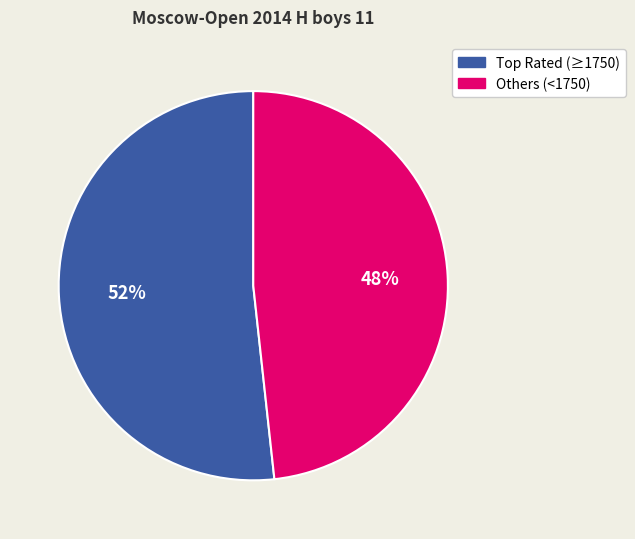

To the nearest percent, what is the average slice percentage?

50%